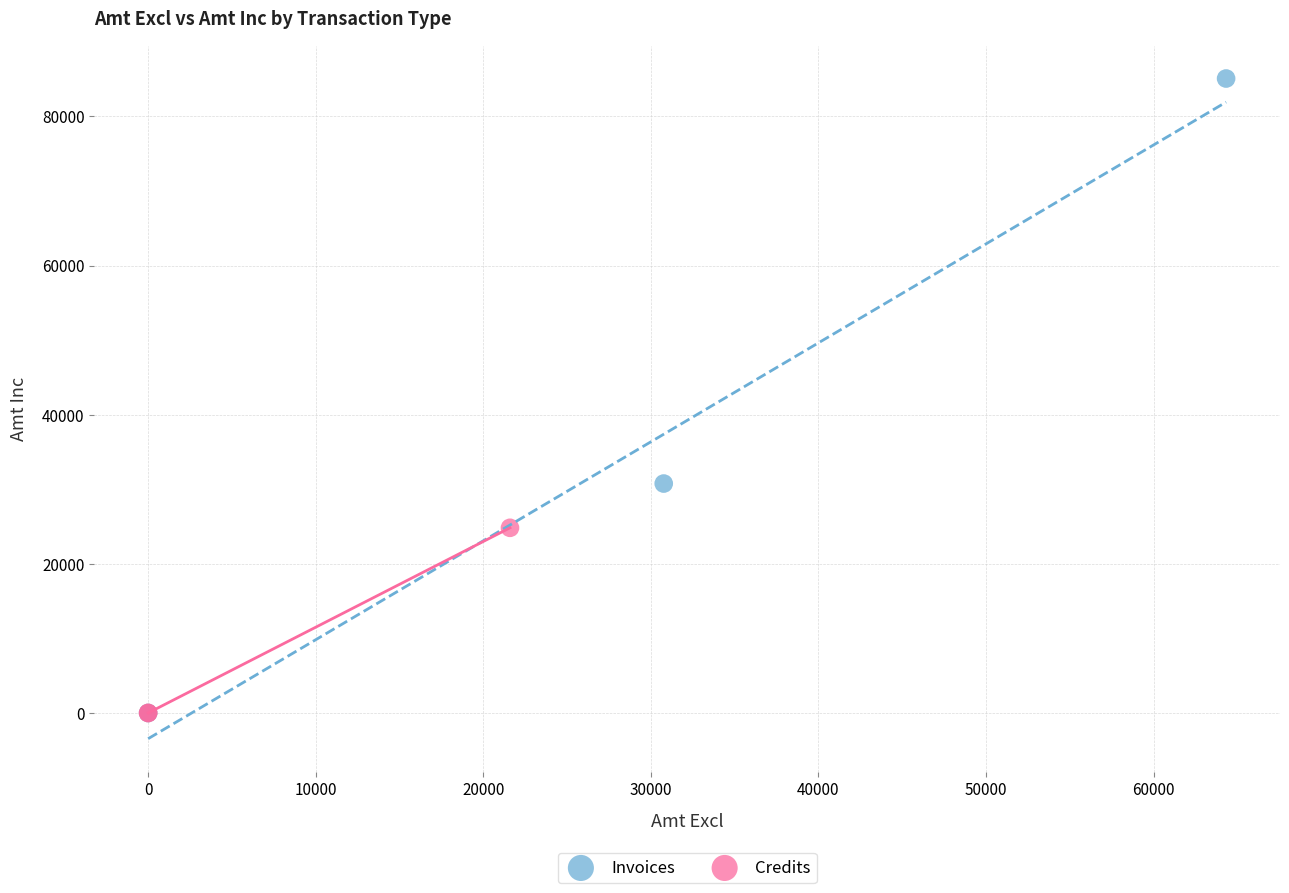

Which series has the widest spread of Y values?

Invoices